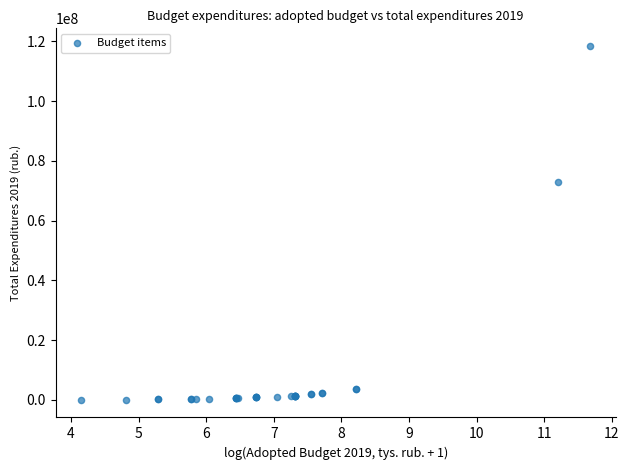

What Y value in the scatter plot is closest to 59251259?

72998389.2